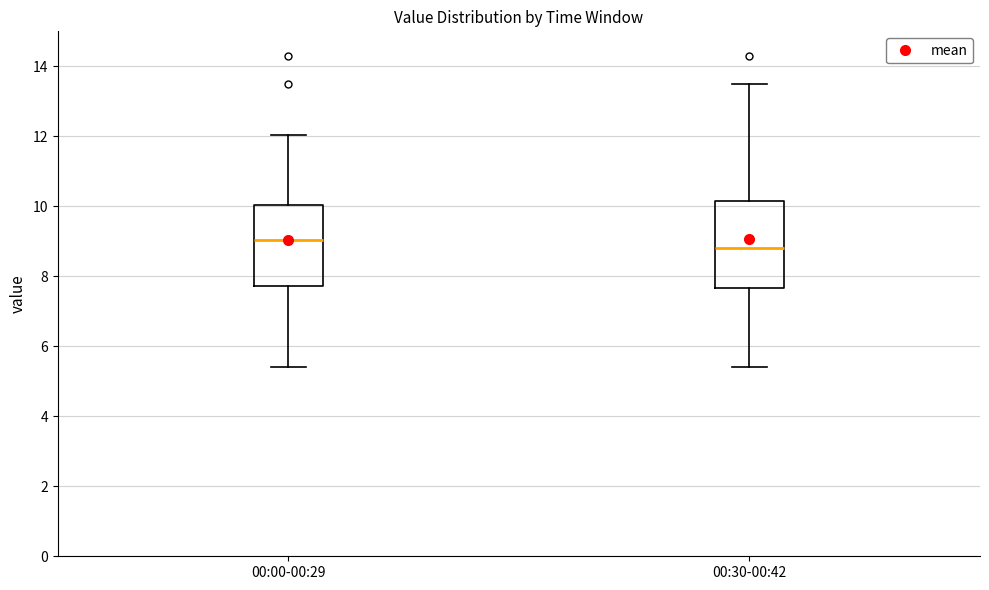

Where is the lower edge of the box for 00:30-00:42 on the y-axis? The values are not printed on the chart, so give them approximately, as read against the axis.

7.6